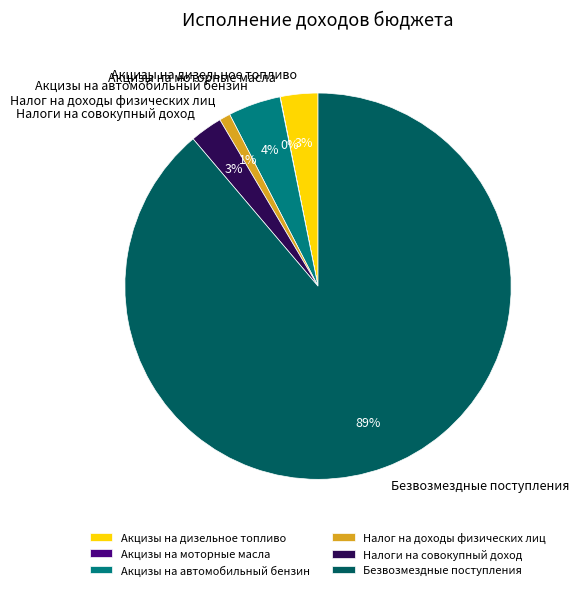

To the nearest percent, what portion does Акцизы на дизельное топливо represent?

3%